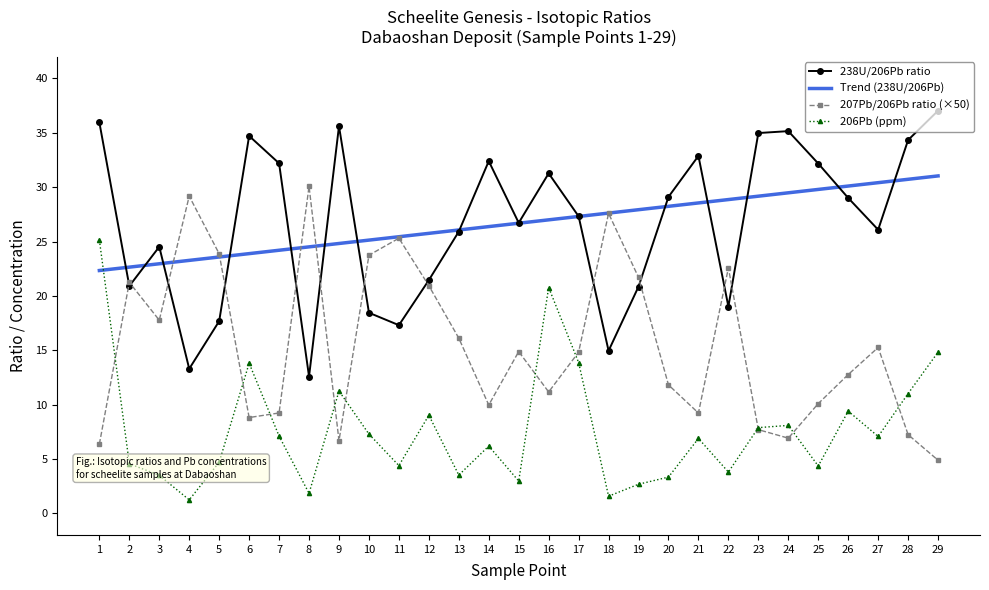

What is the minimum value for 207Pb/206Pb ratio (×50)?

4.9